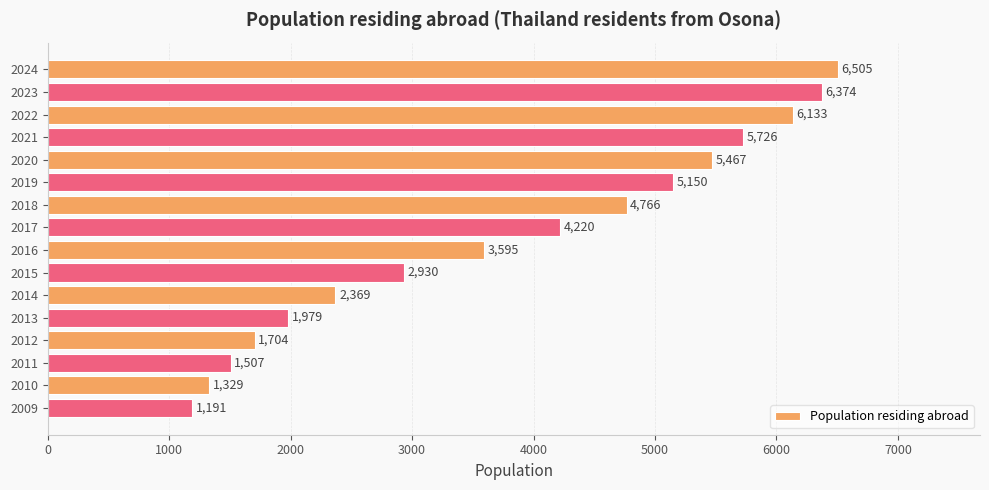

True or false: the data shows 5726 at 2021.

True